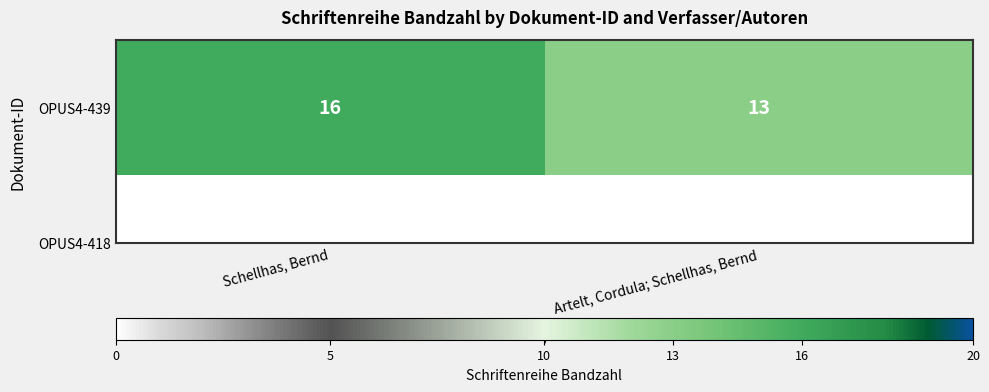

The chart shows a value of 13 at Artelt, Cordula; Schellhas, Bernd. True or false?

True